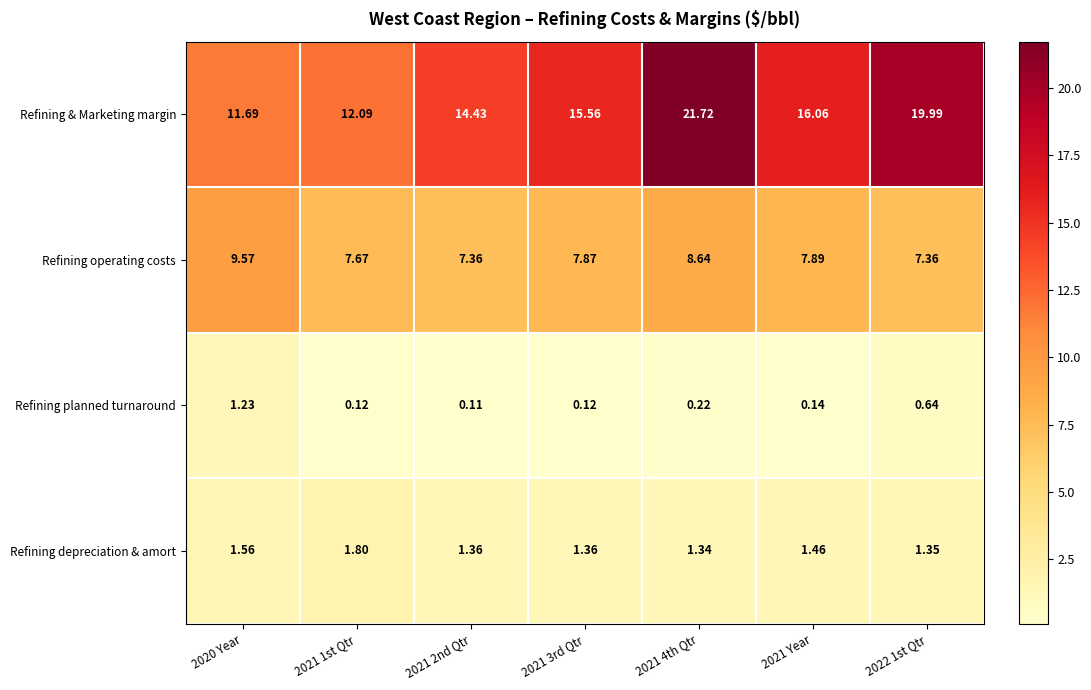

Which series has the largest range (max minus min)?

Refining & Marketing margin